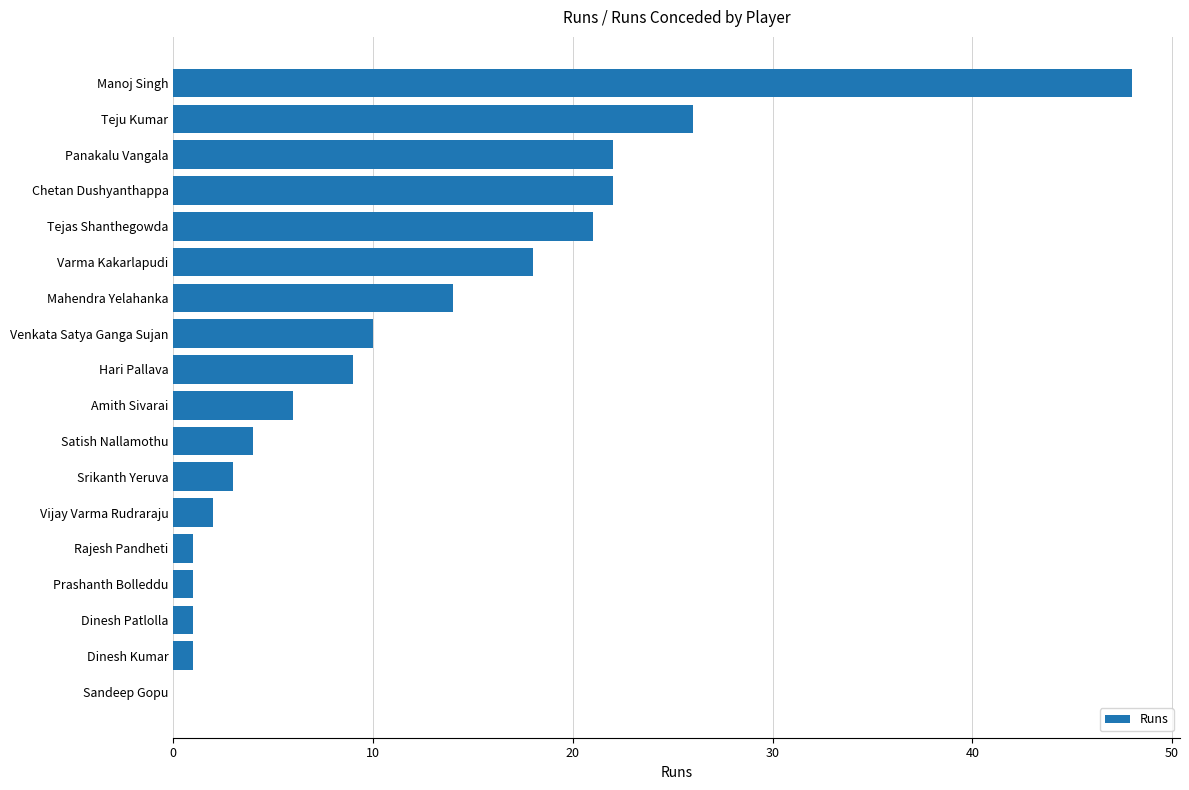

Are the bars horizontal?

Yes